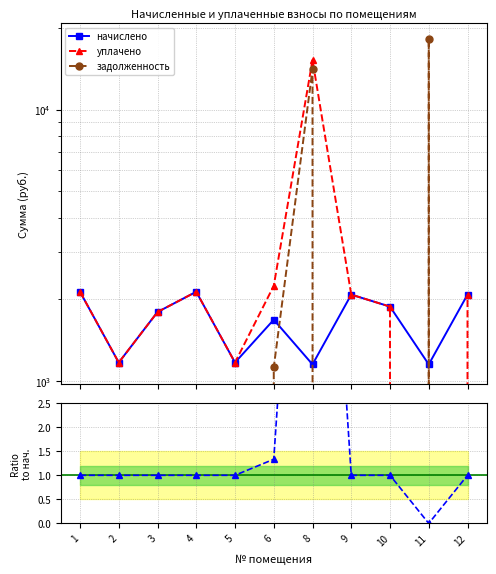

What is the sum of all задолженность values?

33448.0